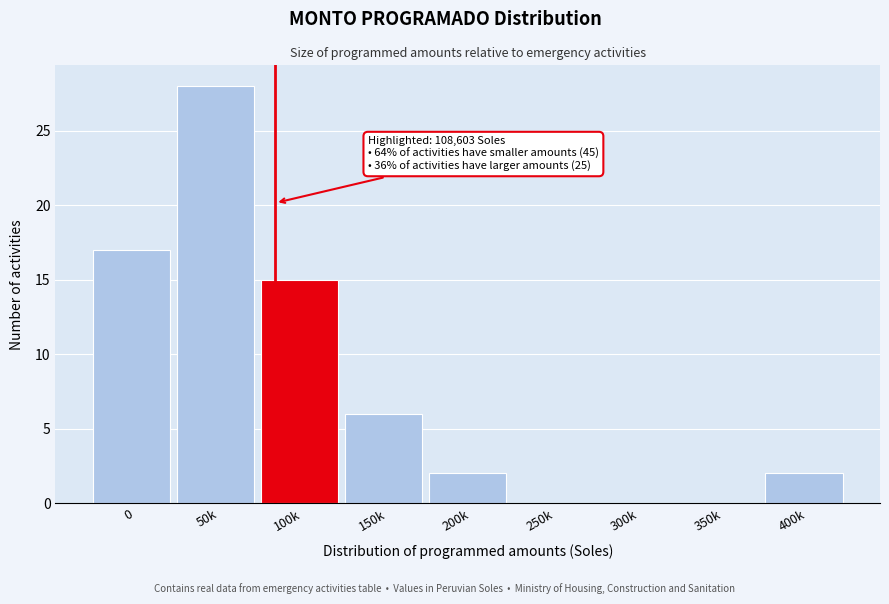

Reading right to left, transcribe all the data shown in this chart.

400k=2	350k=0	300k=0	250k=0	200k=2	150k=6	100k=15	50k=28	0=17